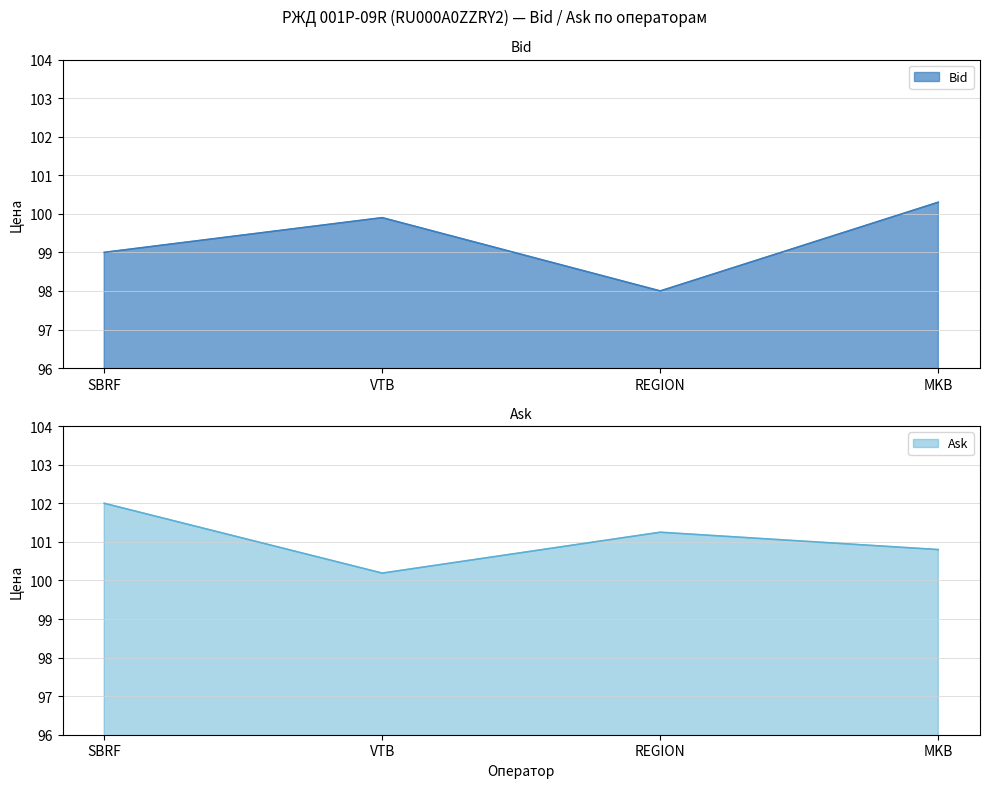

Reading left to right, list all the values displayed in this chart.

Bid: 99.0	99.9	98.0	100.3
Ask: 102.0	100.2	101.2	100.8